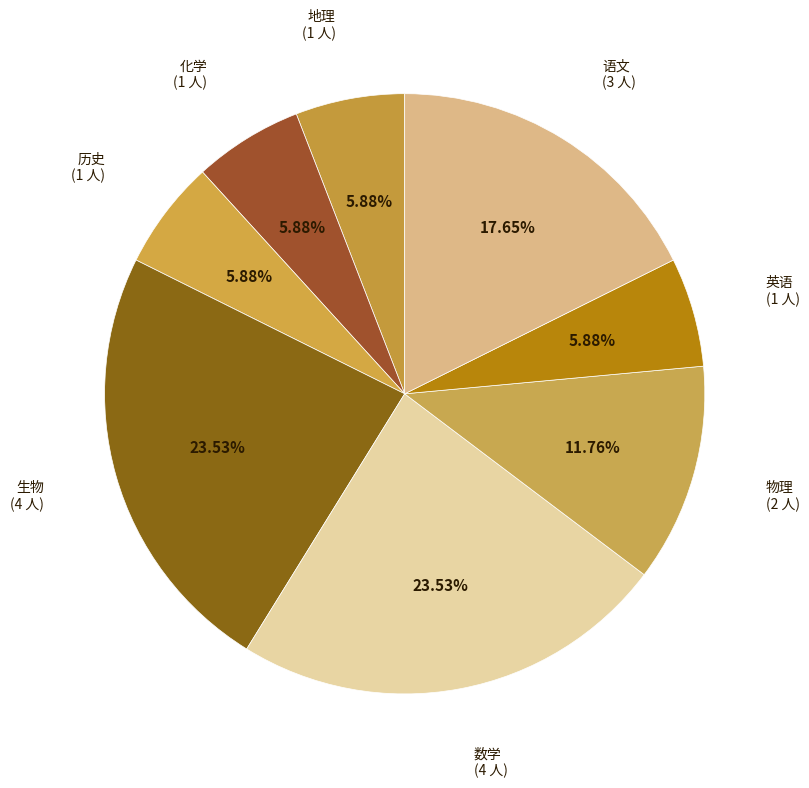

Does 语文 represent more than half of the total?

No